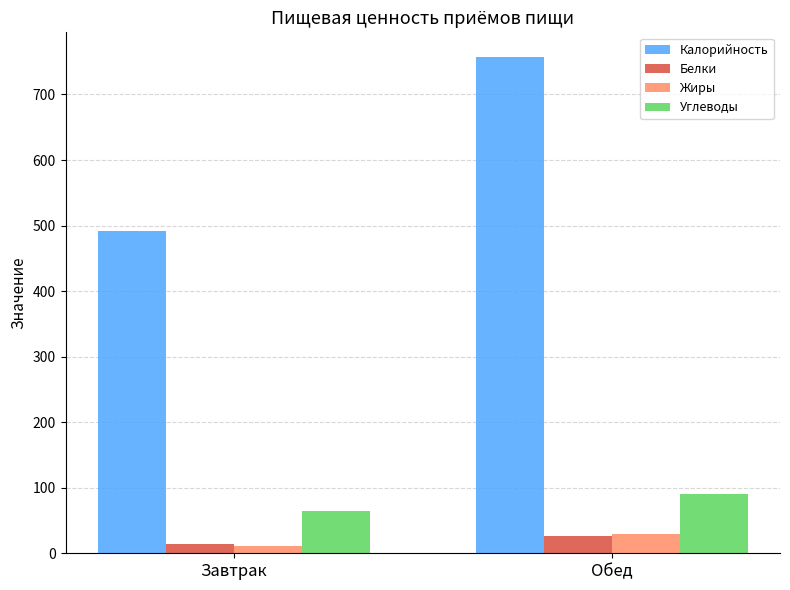

What is the difference between the Углеводы values at Обед and Завтрак?

26